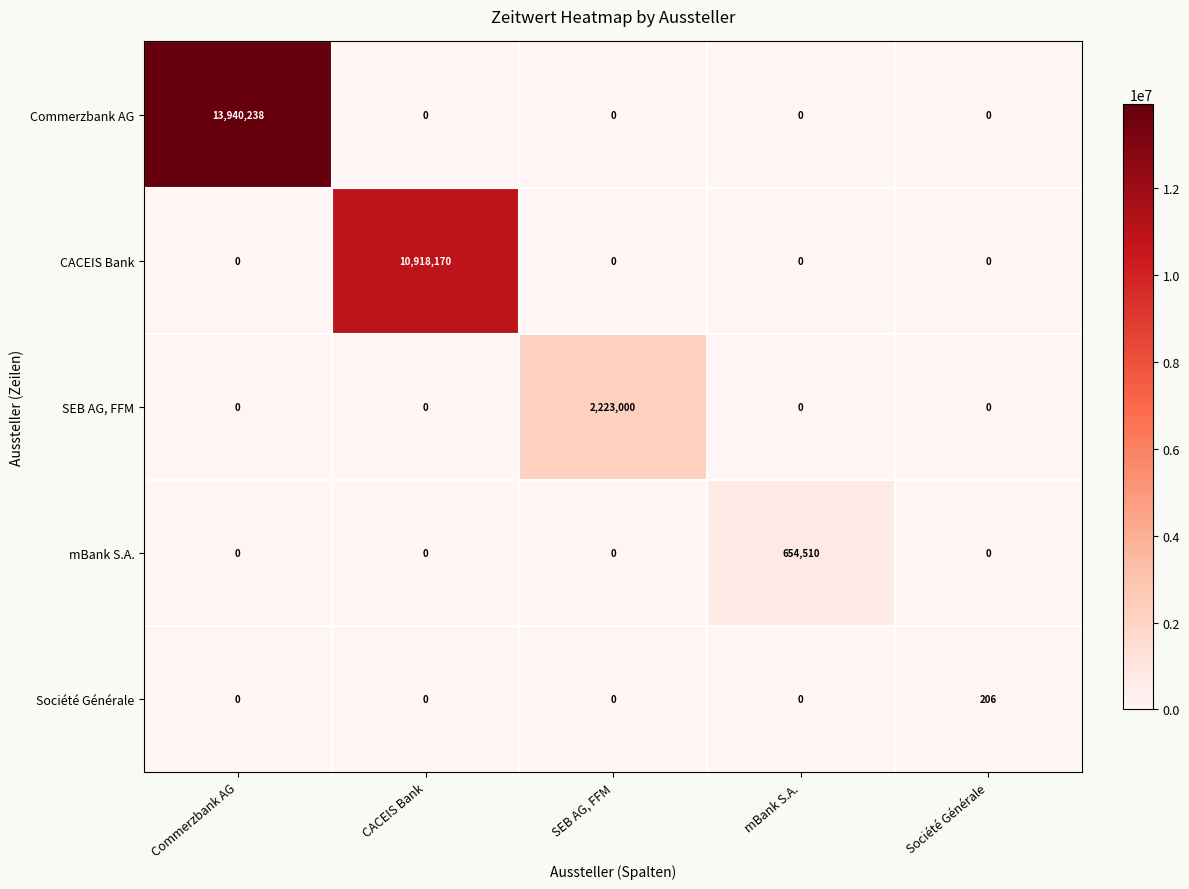

What is the highest value of the Commerzbank AG series?

13940238